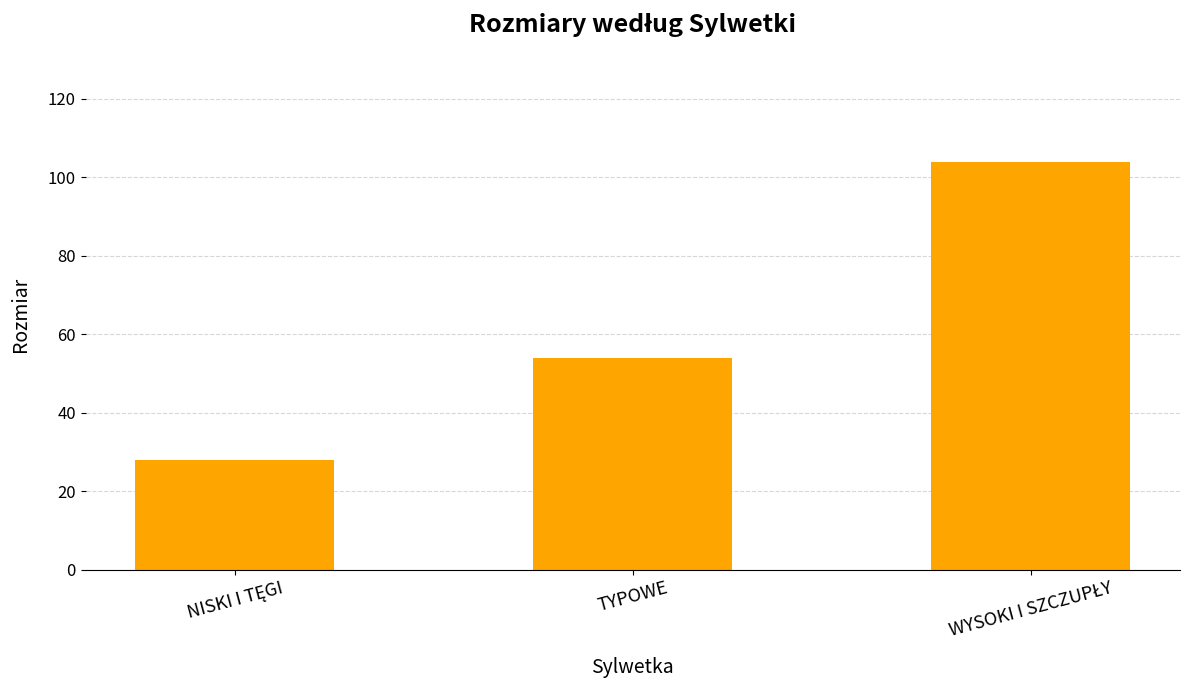

What is the value of the 3rd bar from the left?

104